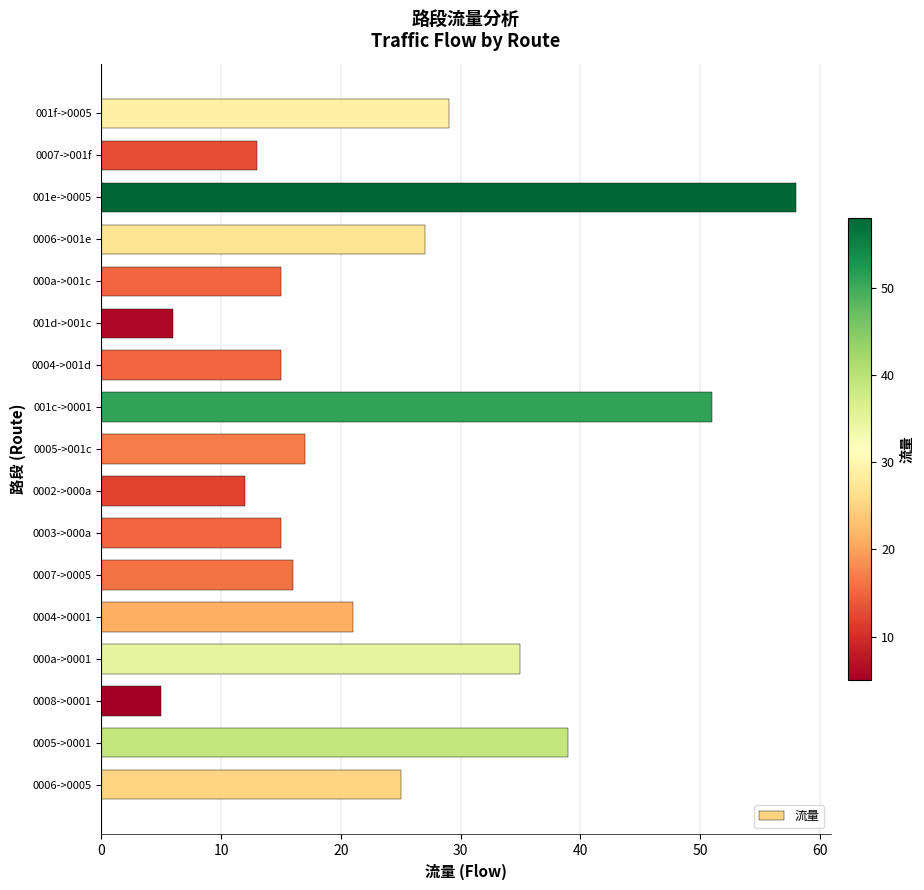

Reading top to bottom, list all the values displayed in this chart.

001f->0005=29	0007->001f=13	001e->0005=58	0006->001e=27	000a->001c=15	001d->001c=6	0004->001d=15	001c->0001=51	0005->001c=17	0002->000a=12	0003->000a=15	0007->0005=16	0004->0001=21	000a->0001=35	0008->0001=5	0005->0001=39	0006->0005=25